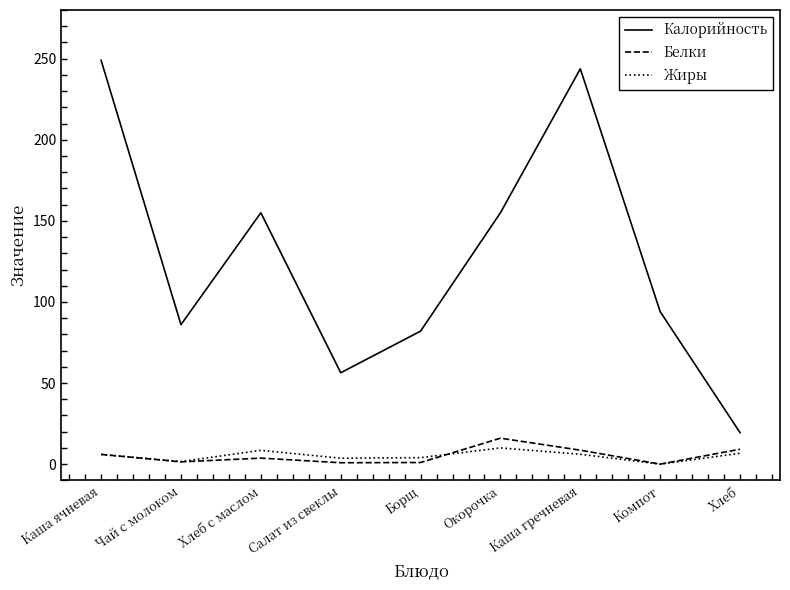

What value does the Жиры series have at Каша ячневая?

6.0